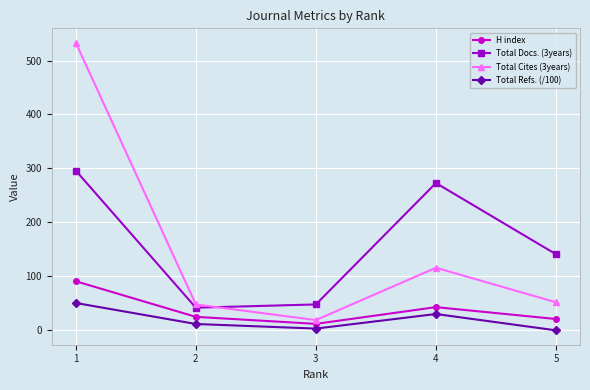

True or false: Total Cites (3years) has a value of 29.2 at 4.

False